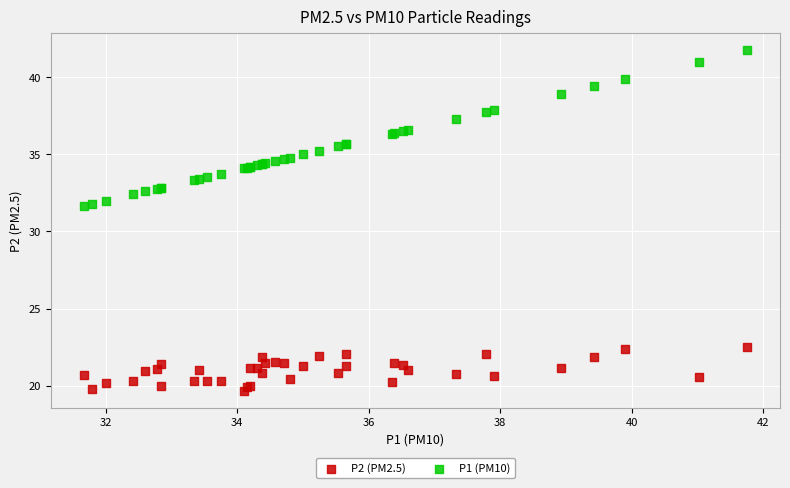

Which series reaches the minimum Y coordinate?

P2 (PM2.5)